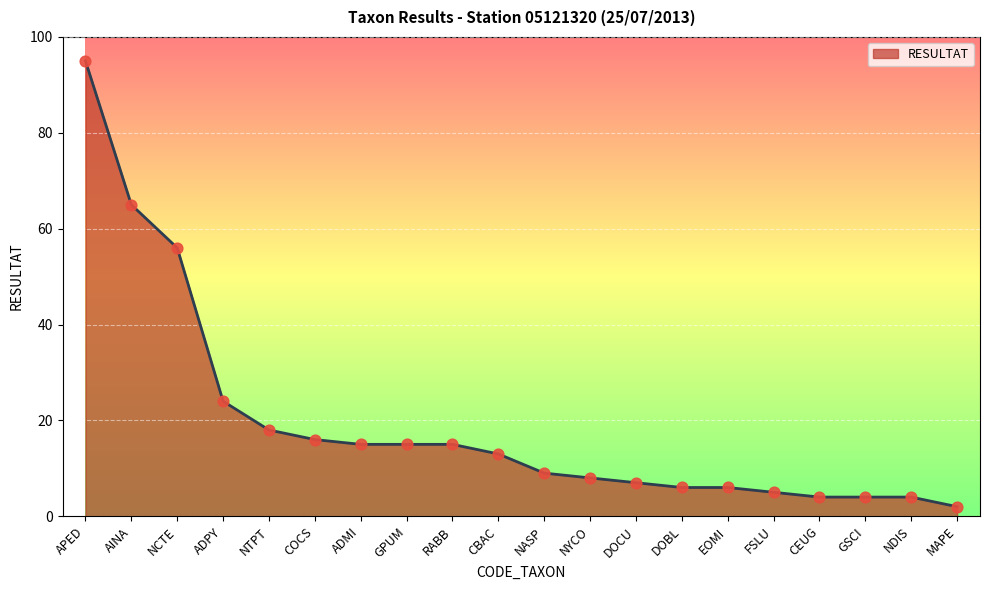

Between MAPE and GPUM, which is larger?

GPUM